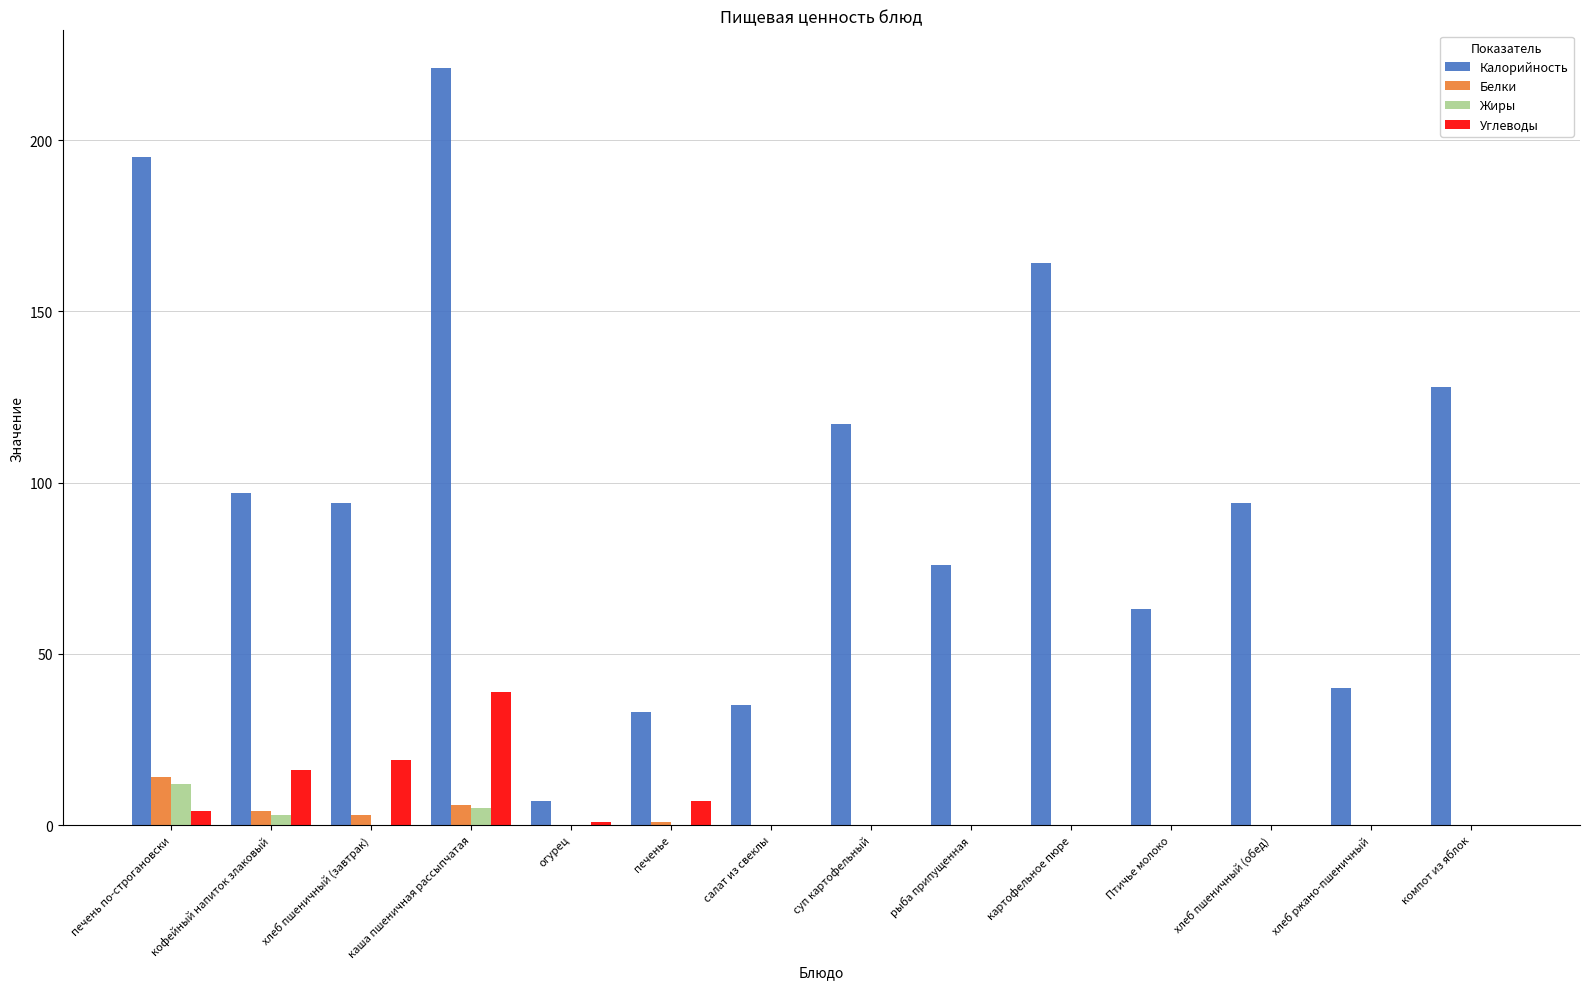

Which series has the largest total across all categories?

Калорийность